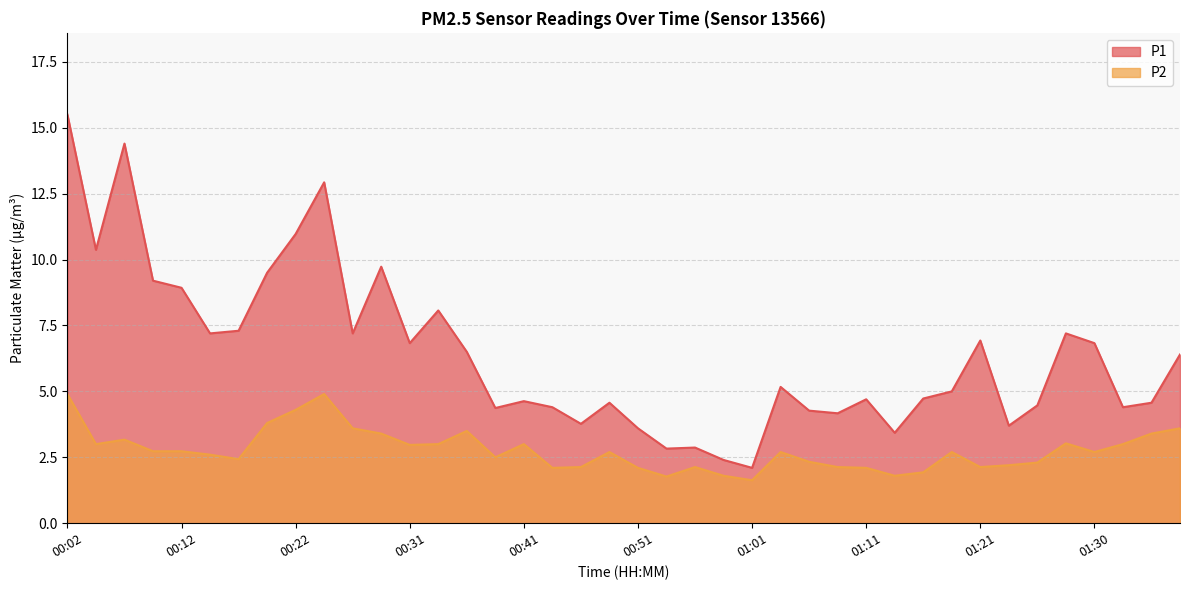

How many data points in P1 are less than 5?

19